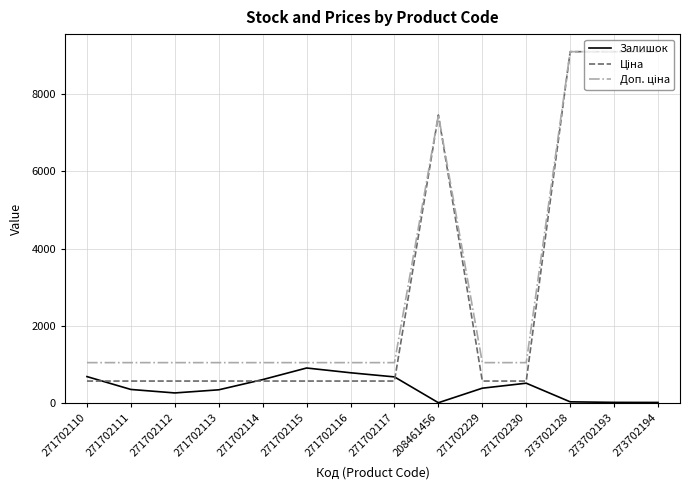

What is the maximum value shown in the chart?

9092.0